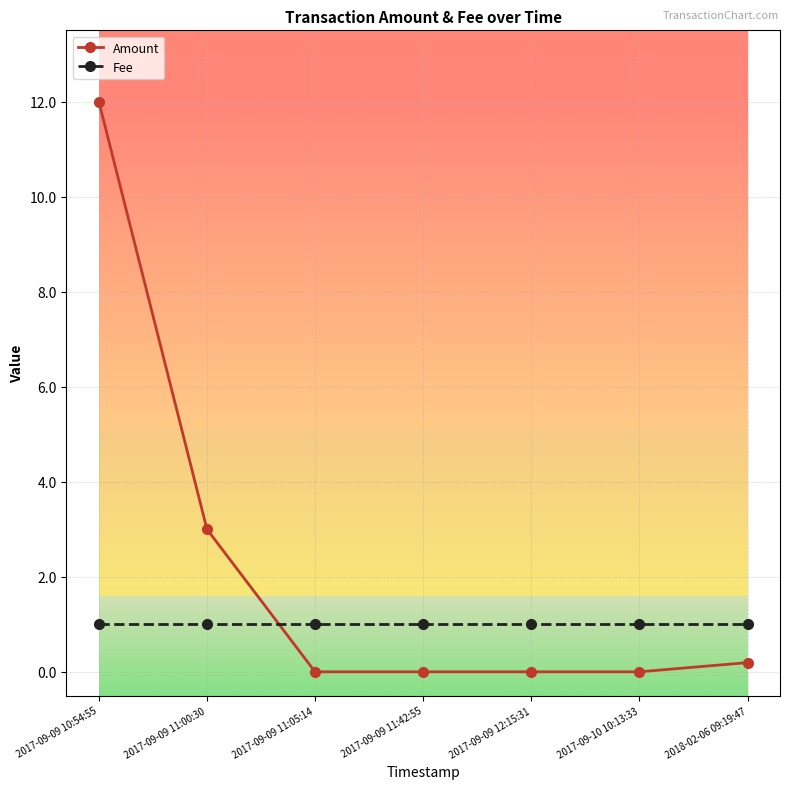

Reading left to right, list all the values displayed in this chart.

Amount: 2017-09-09 10:54:55=12.0	2017-09-09 11:00:30=3.0	2017-09-09 11:05:14=0.0	2017-09-09 11:42:55=0.0	2017-09-09 12:15:31=0.0	2017-09-10 10:13:33=0.0	2018-02-06 09:19:47=0.2
Fee: 2017-09-09 10:54:55=1.0	2017-09-09 11:00:30=1.0	2017-09-09 11:05:14=1.0	2017-09-09 11:42:55=1.0	2017-09-09 12:15:31=1.0	2017-09-10 10:13:33=1.0	2018-02-06 09:19:47=1.0